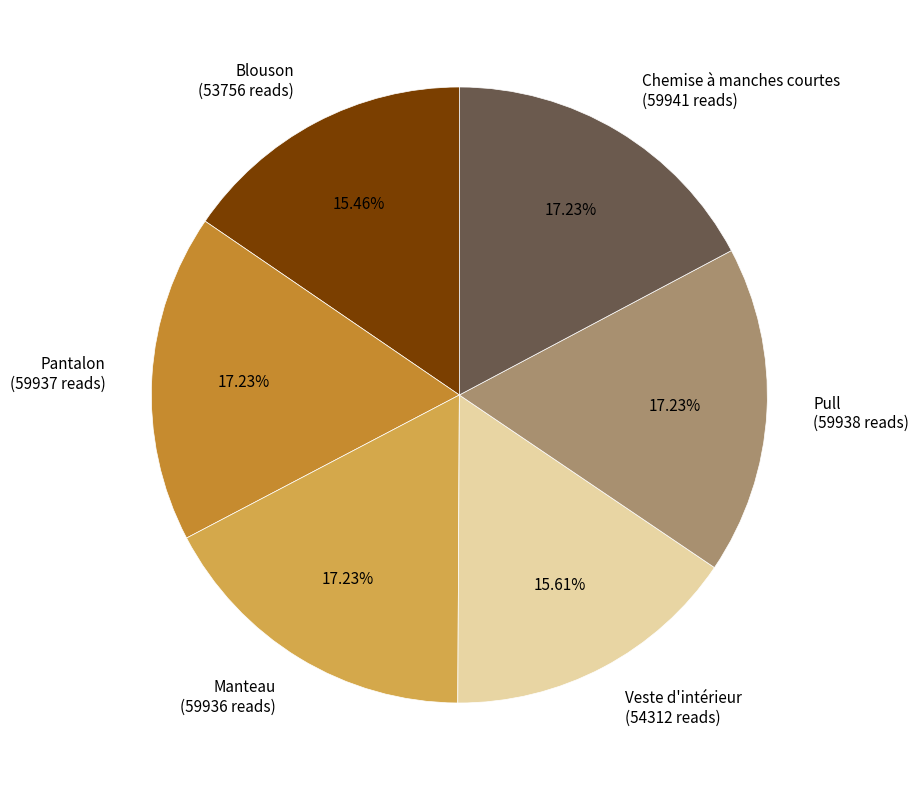

Does Chemise à manches courtes represent more than half of the total?

No